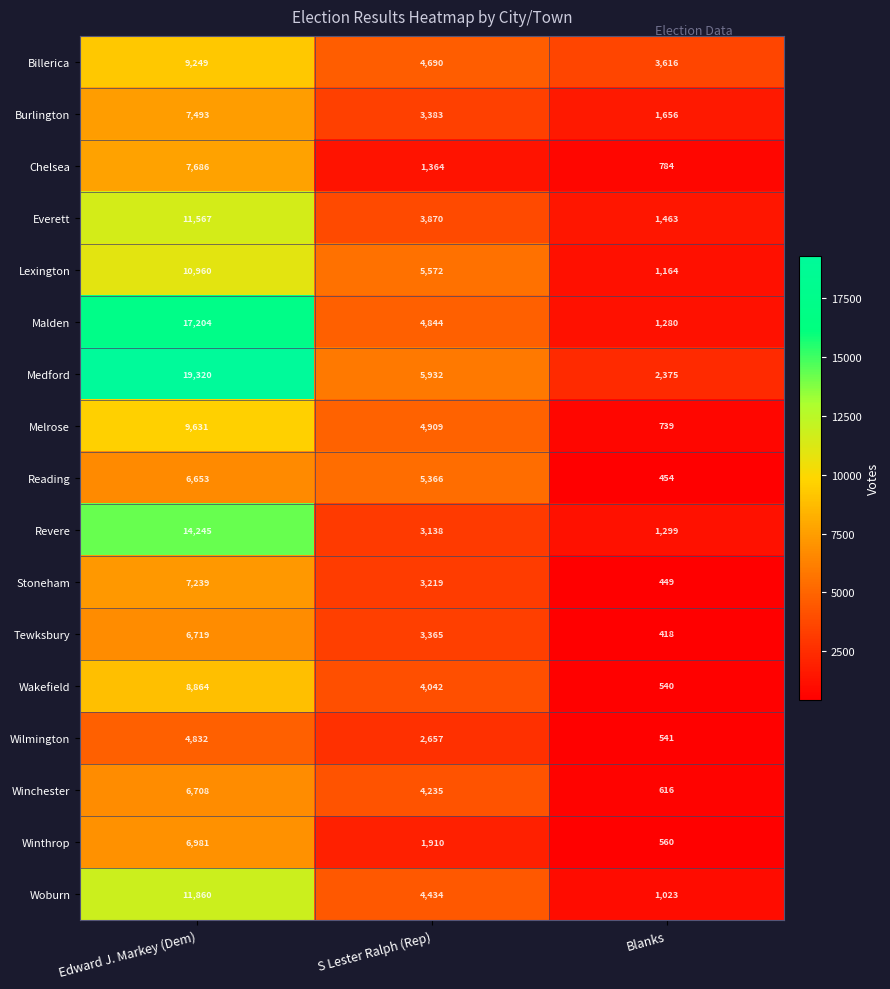

The Everett series shows 3870 at S Lester Ralph (Rep). True or false?

True